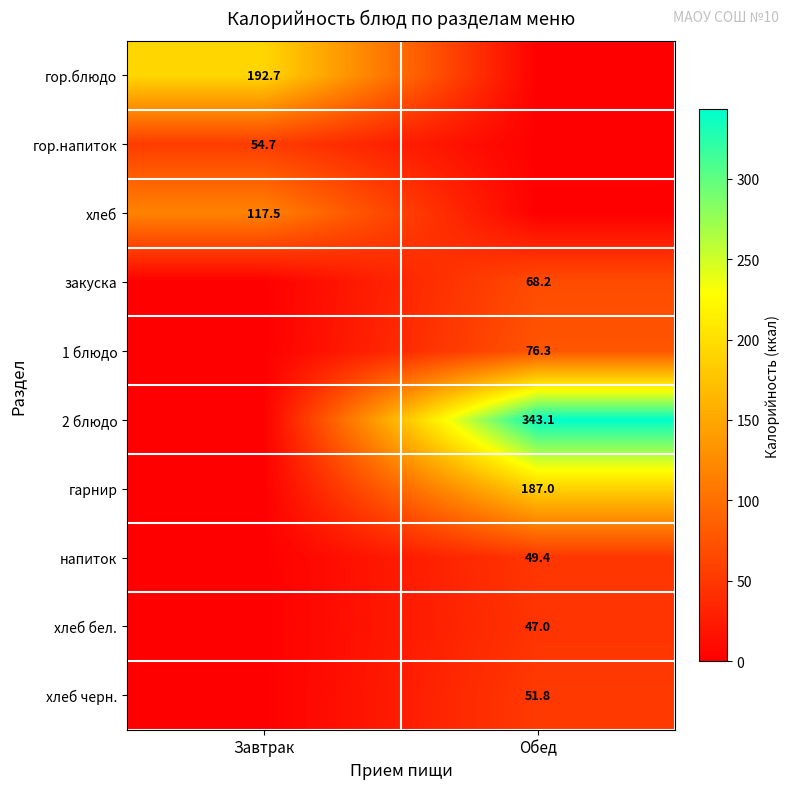

The value of гарнир at Обед is 48.8. True or false?

False